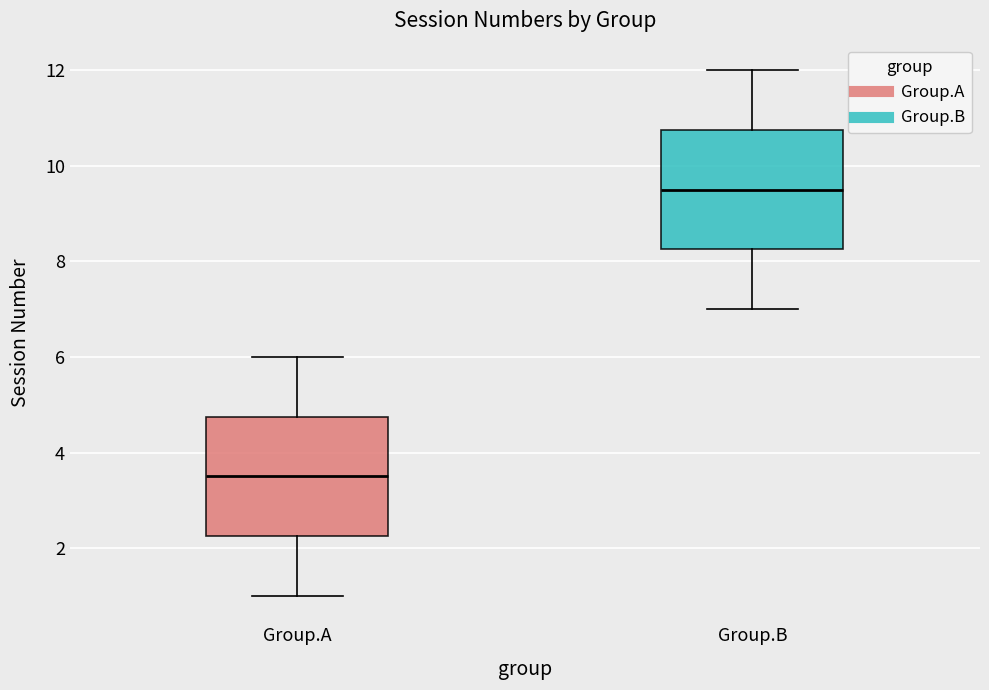

Where does the lower whisker of the box for Group.A end on the y-axis? The values are not printed on the chart, so give them approximately, as read against the axis.

1.0